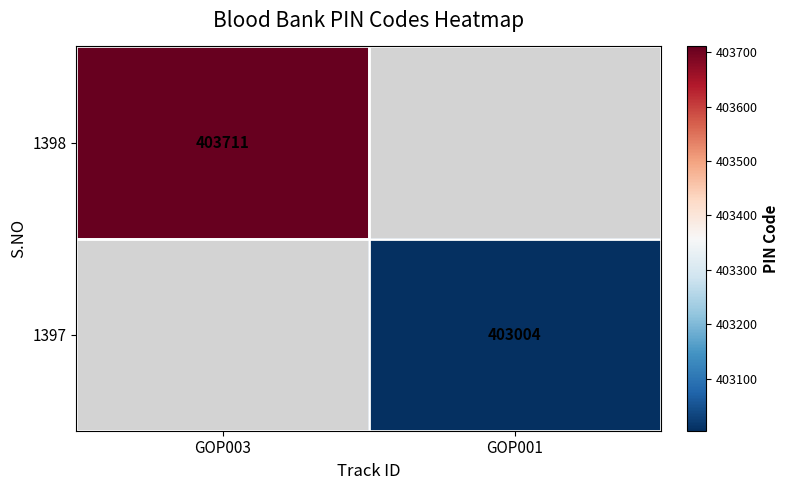

The value of 1398 at GOP003 is 403711. True or false?

True